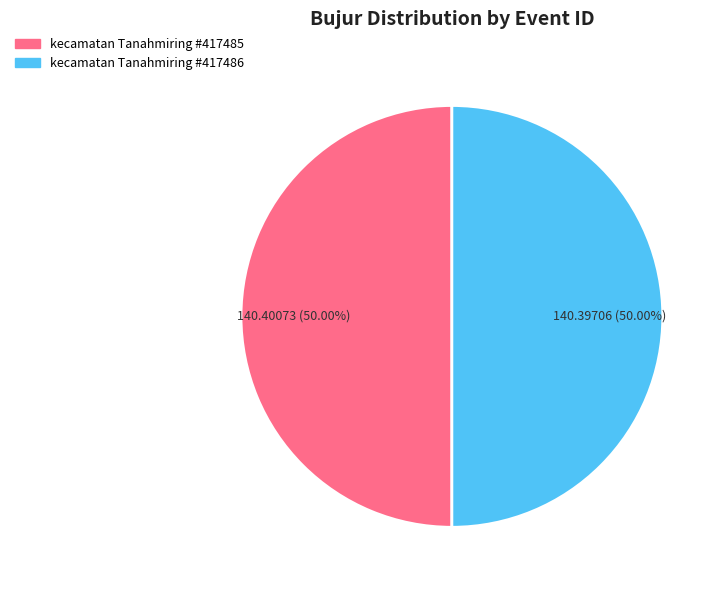

Is there any slice that represents more than half of the pie?

Yes